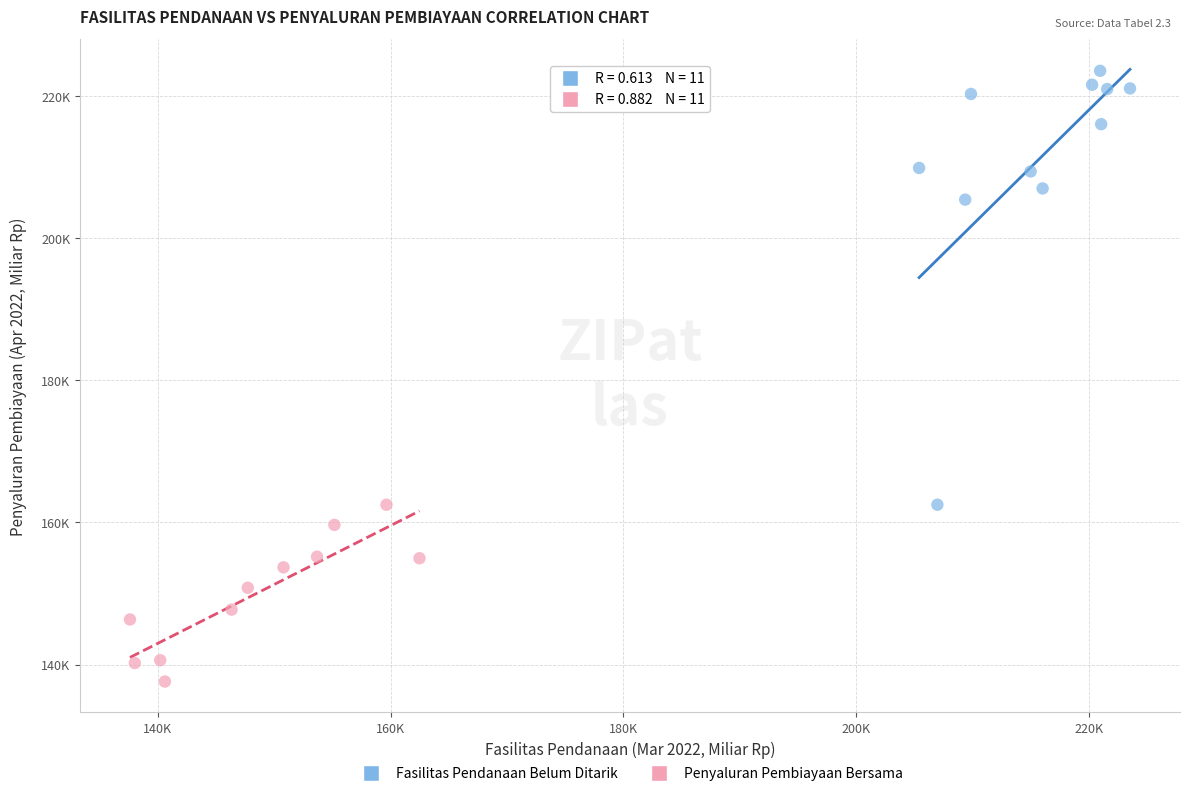

What are all the series names shown in the legend?

Fasilitas Pendanaan Belum Ditarik, Penyaluran Pembiayaan Bersama